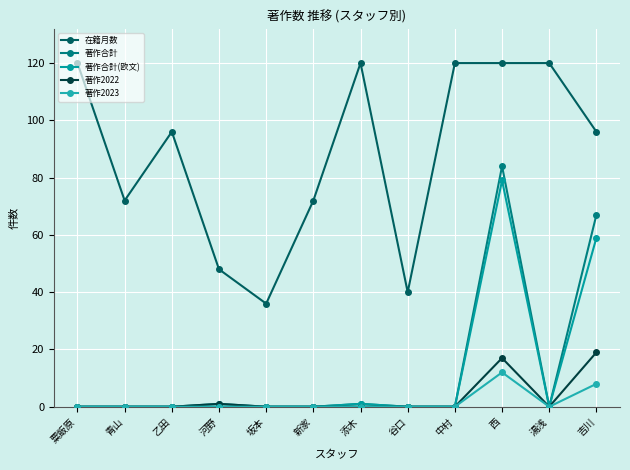

True or false: 著作合計(欧文) has a value of 0 at 中村.

True